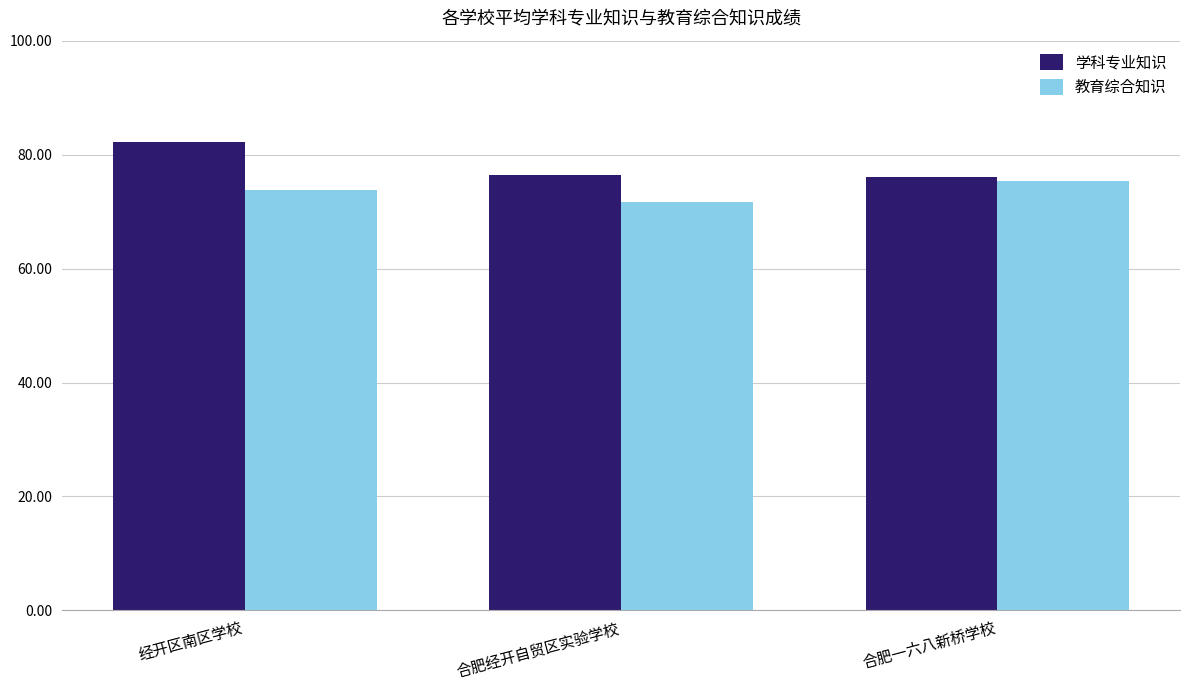

What is the sum of all 教育综合知识 values?

220.7